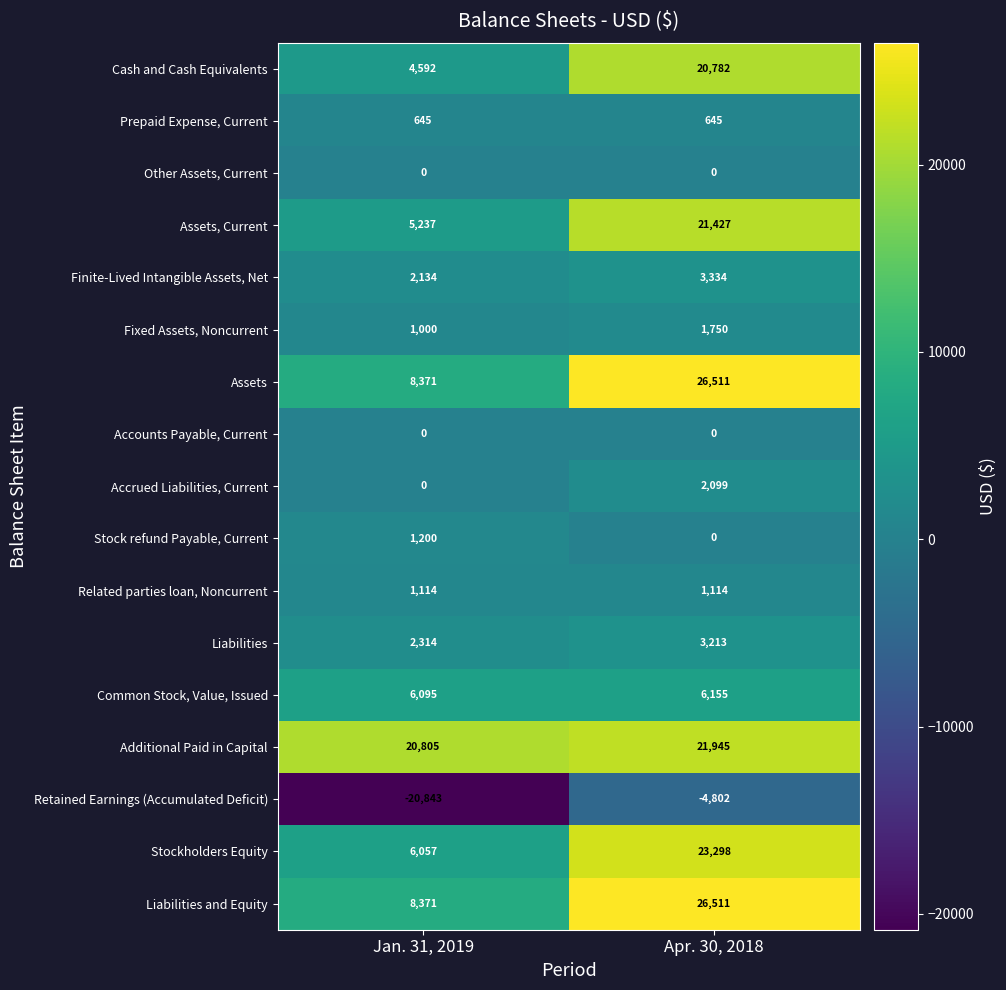

Which label corresponds to the largest value in the chart?

Apr. 30, 2018